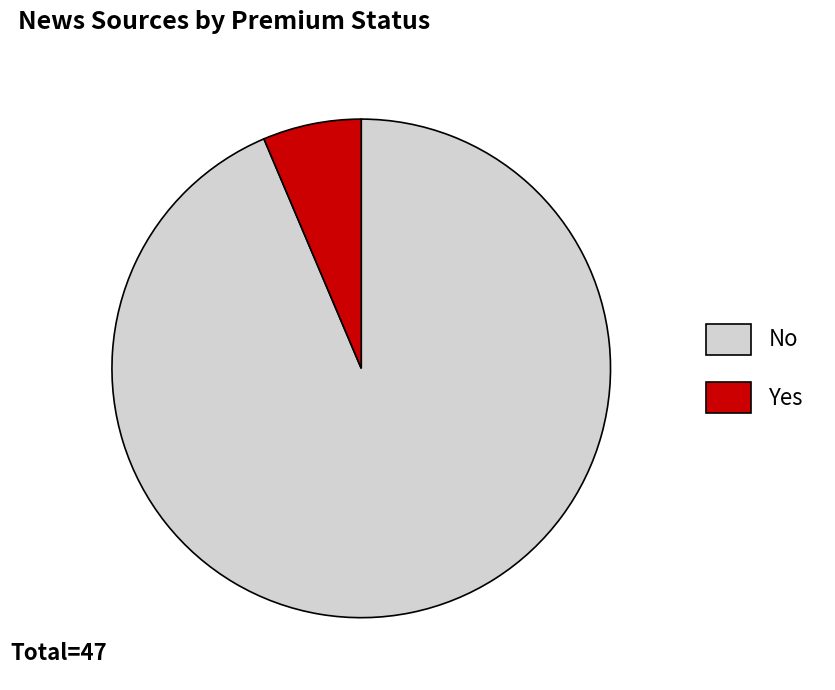

Rank the categories by value from highest to lowest.

No, Yes